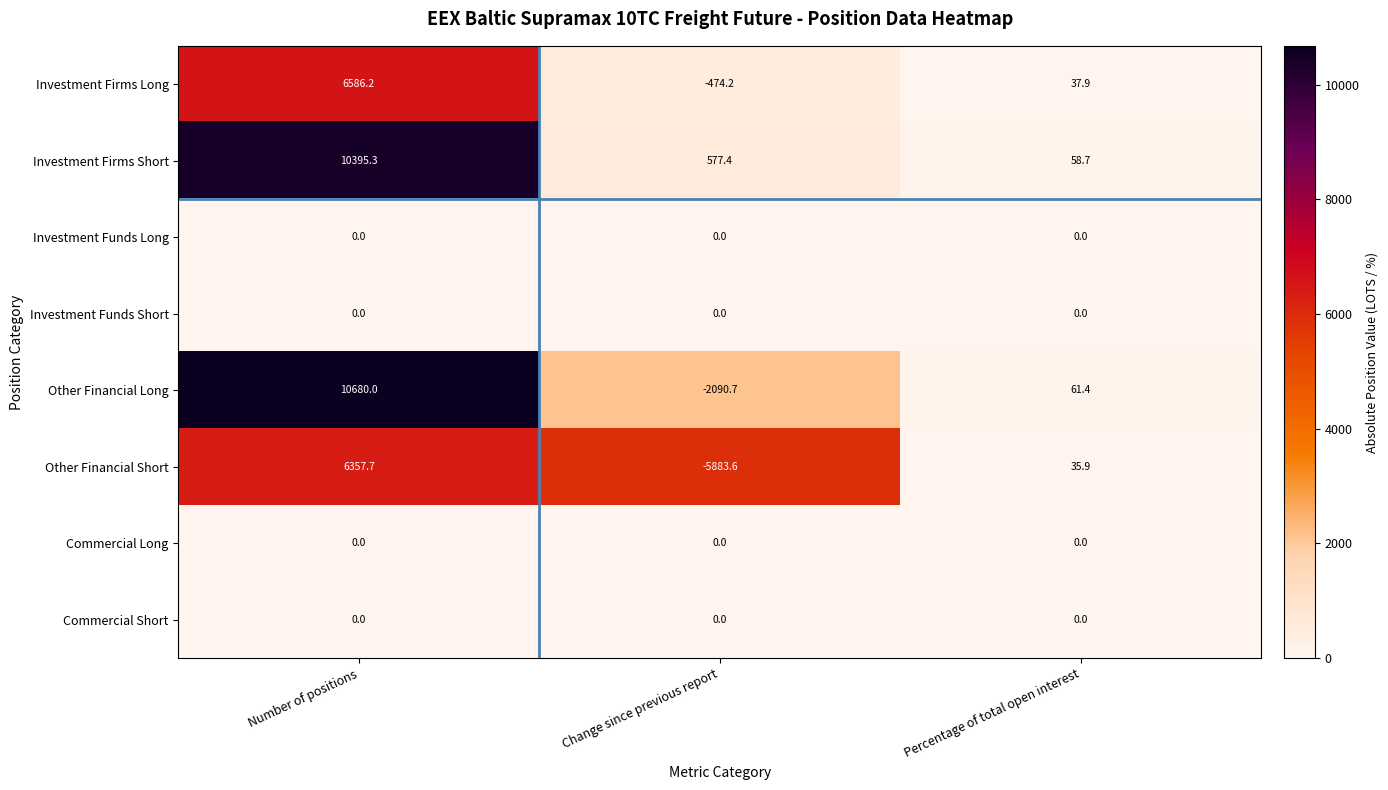

What value does the Other Financial Short series have at Percentage of total open interest?

35.9